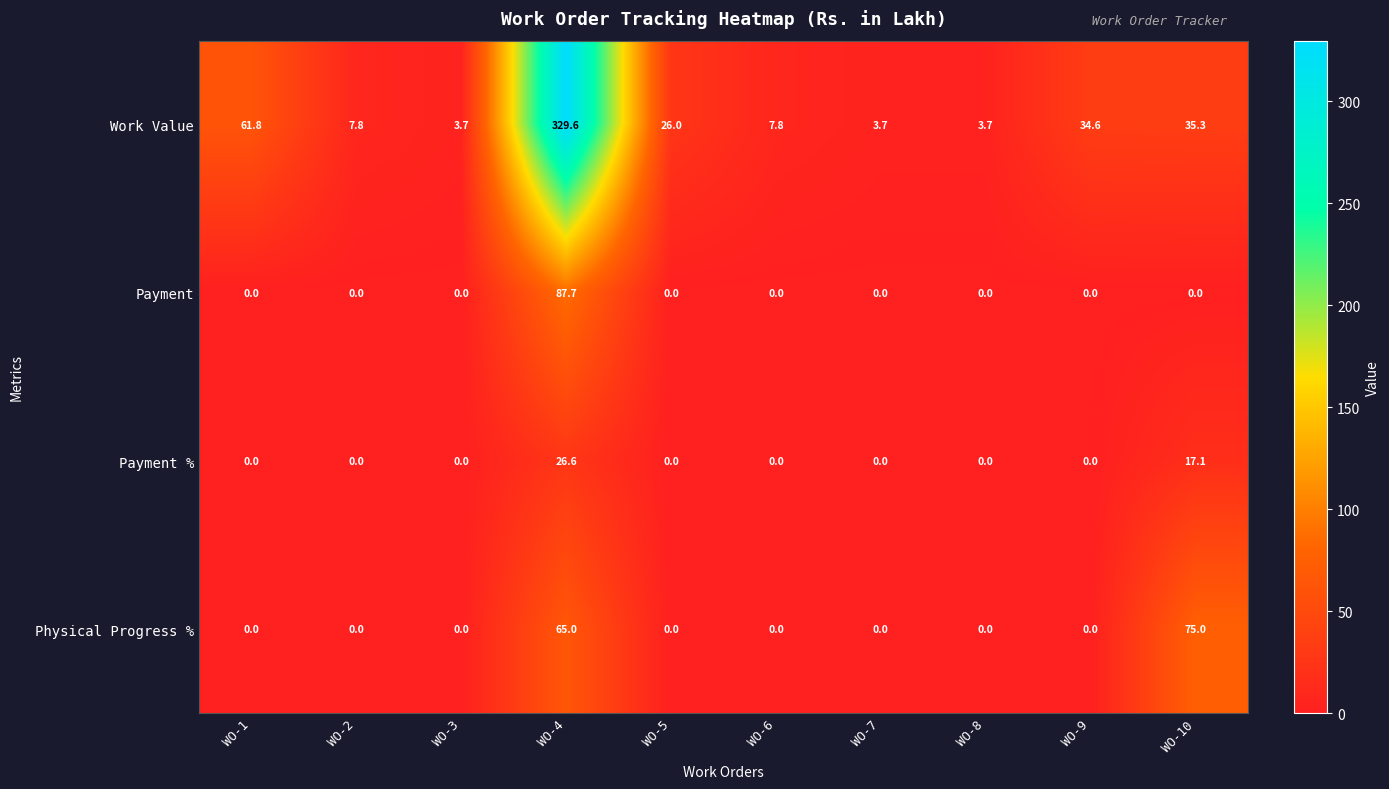

Which category has the highest value in the Payment % series?

WO-4